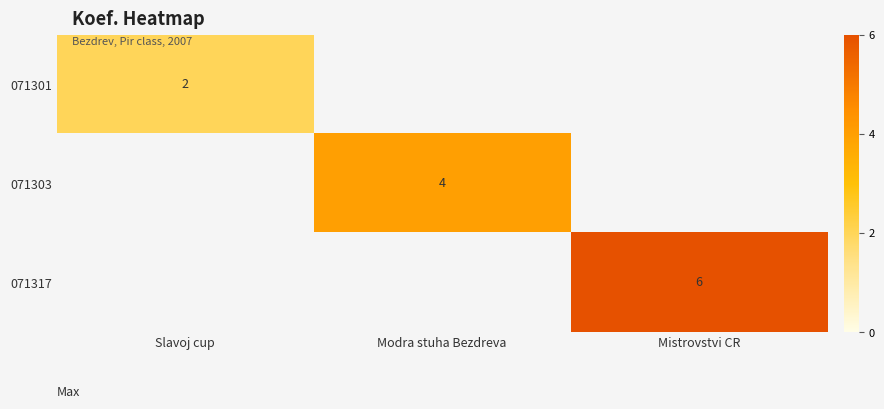

Is the value of 071303 at Slavoj cup greater than the value of 071301 at Slavoj cup?

No